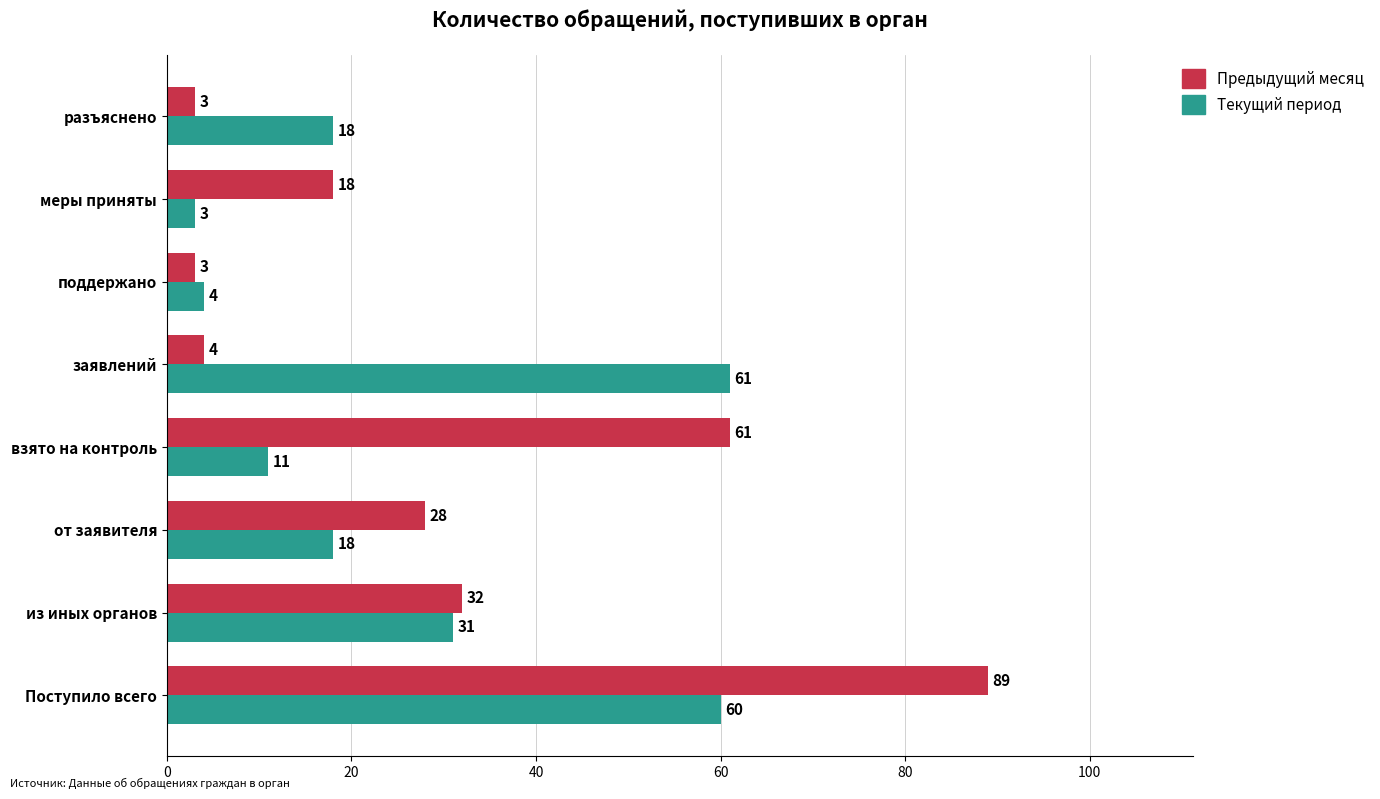

The Предыдущий месяц series shows 15 at из иных органов. True or false?

False